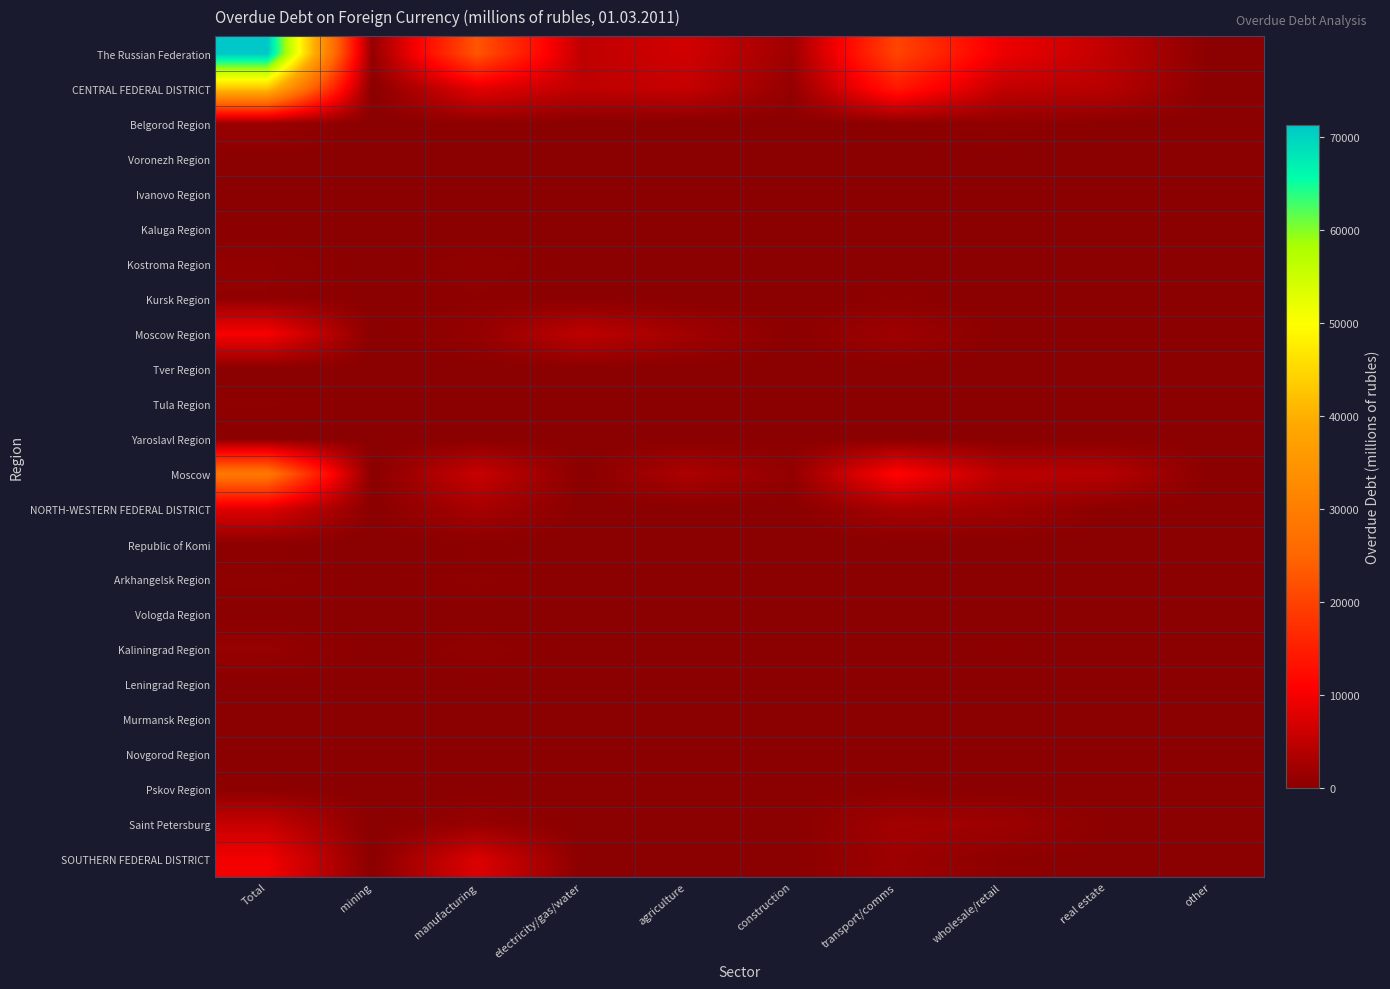

What is the greatest value displayed?

71226